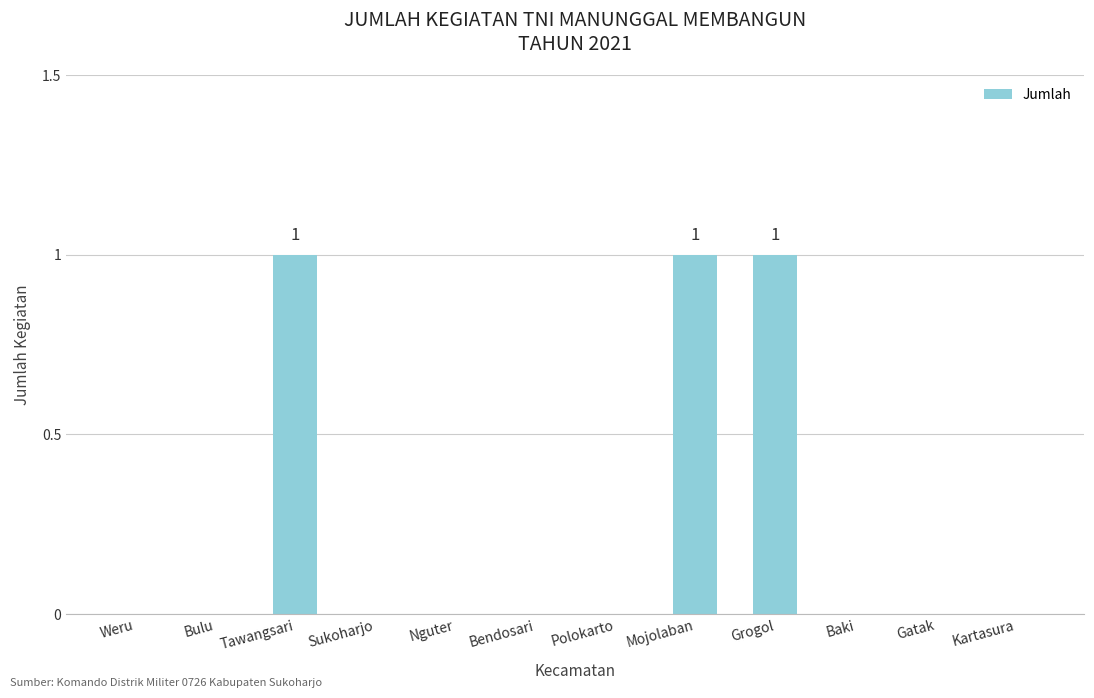

The value at Mojolaban is 0. True or false?

False